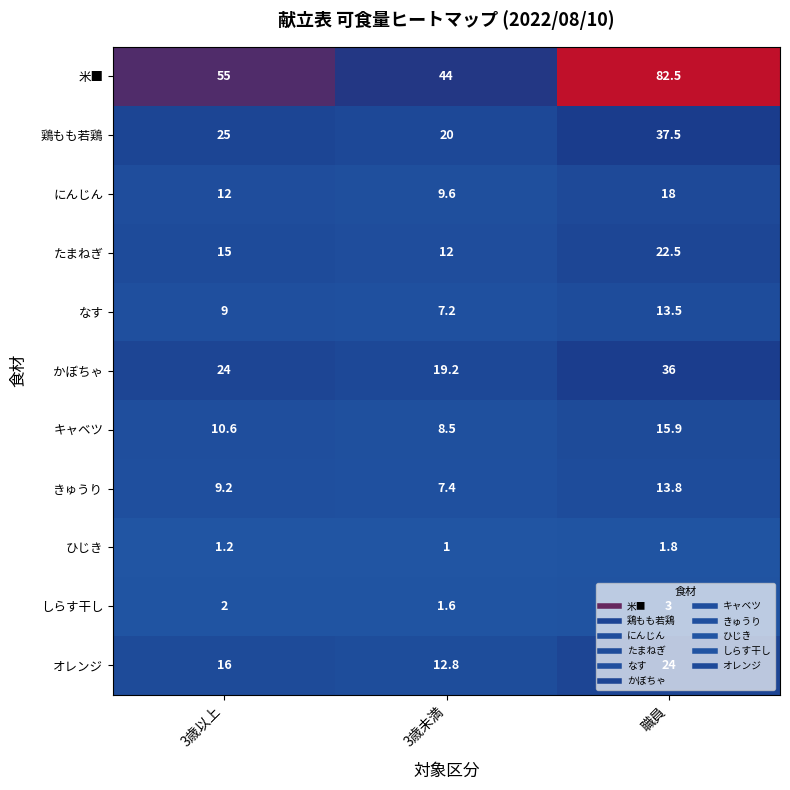

What is the maximum value shown in the chart?

82.5